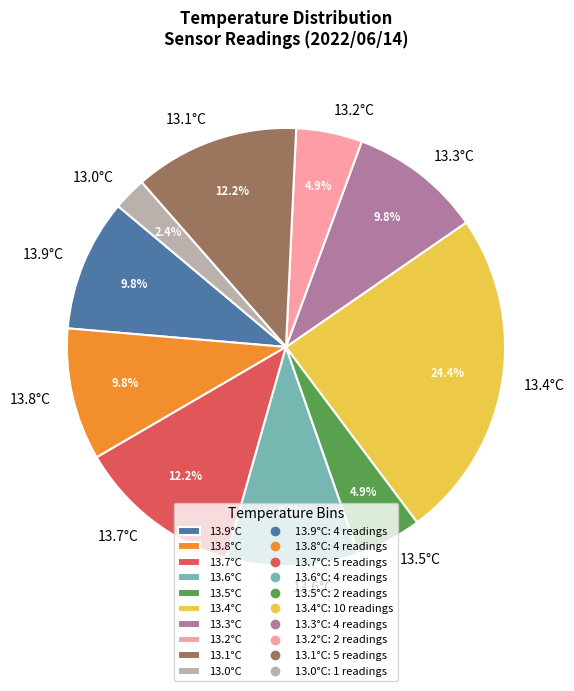

Is there any slice that represents more than half of the pie?

No